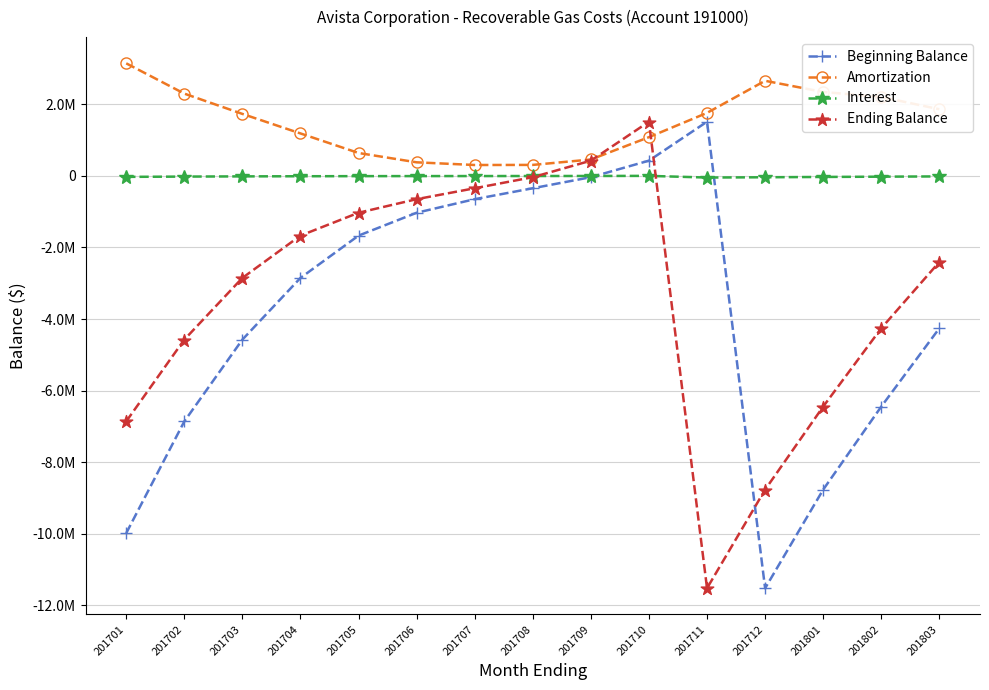

What is the difference between the maximum and minimum values in the Beginning Balance series?

13049382.9